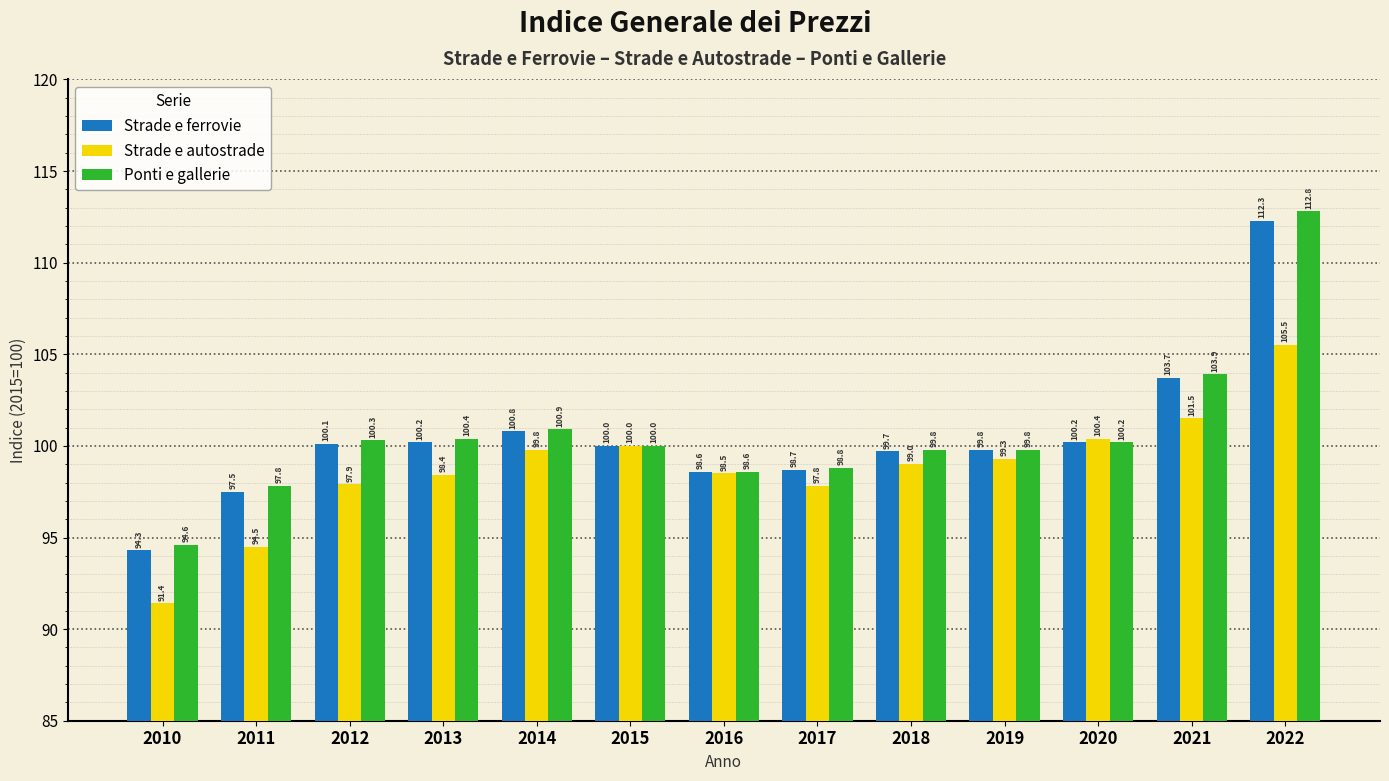

True or false: Ponti e gallerie has a value of 157.8 at 2013.

False